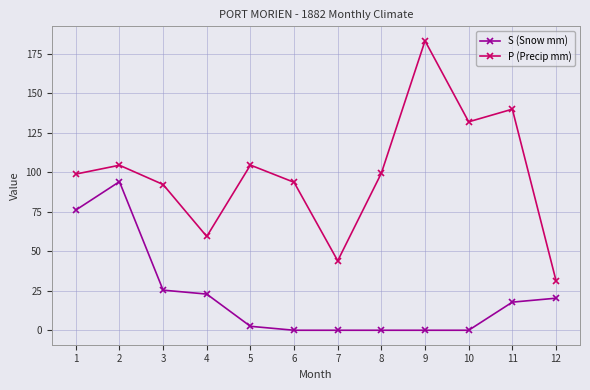

What is the difference between the S (Snow mm) values at 3 and 8?

25.4